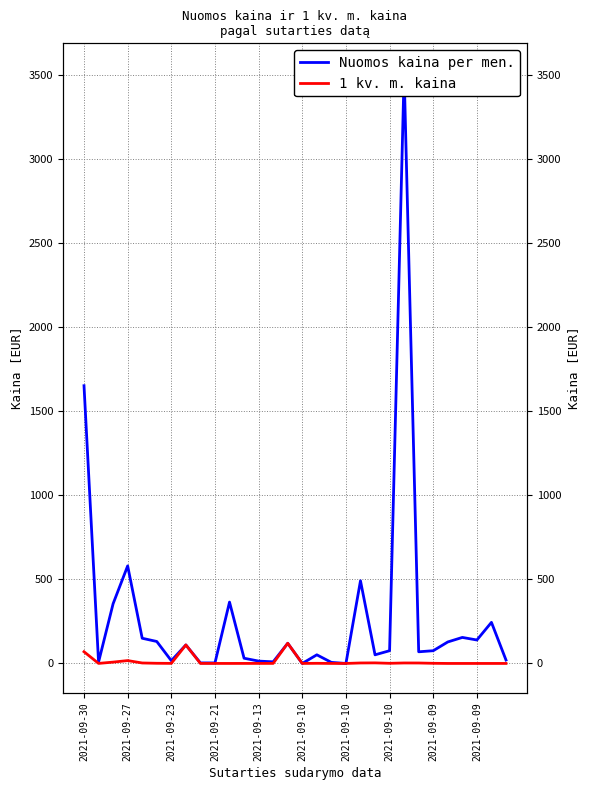

At 2021-09-10, list the series in order from largest to smallest.

Nuomos kaina per men., 1 kv. m. kaina